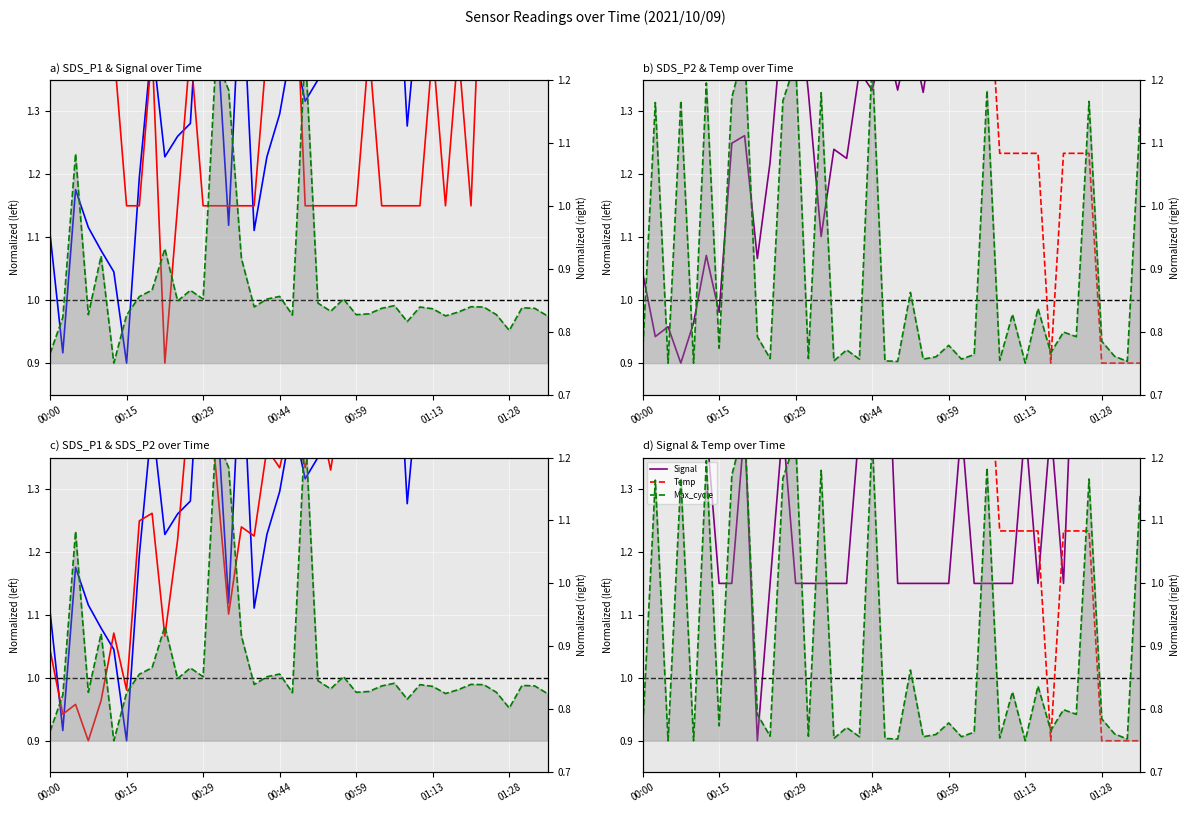

Where does the SDS_P2 series first go above 1?

00:00